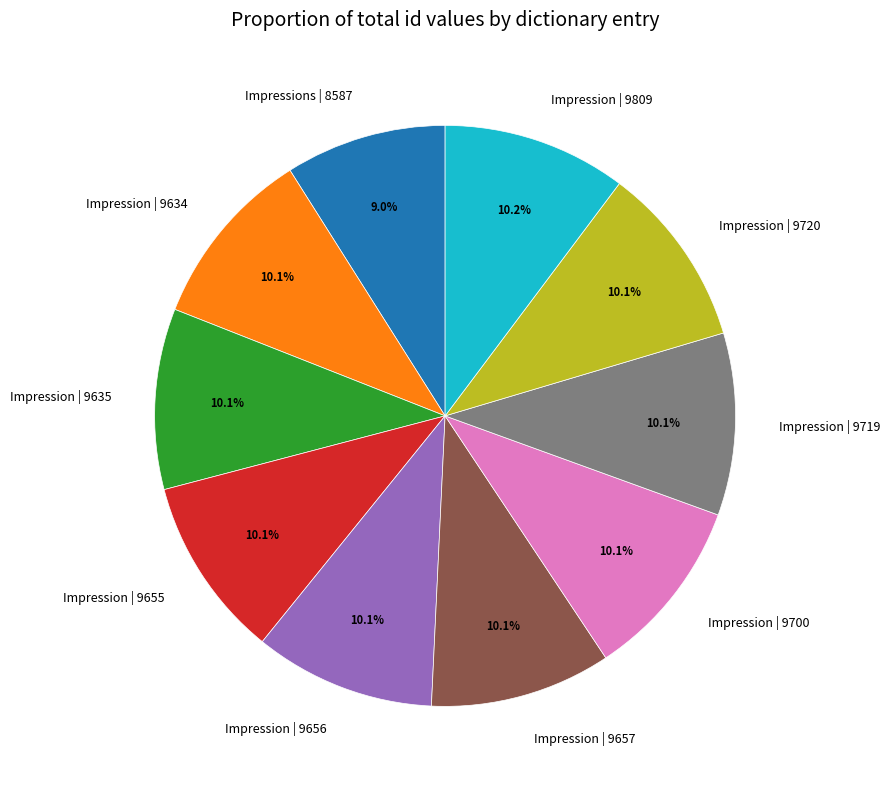

Approximately how many times larger is the value at Impression | 9809 compared to Impression | 9656?

1.0